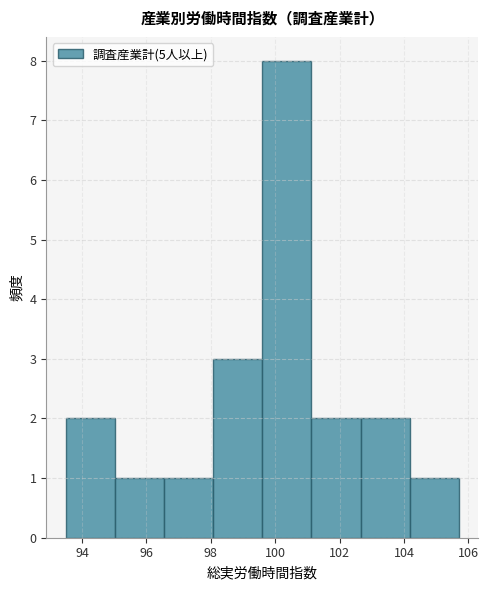

Reading left to right, list every bar in this chart as the range it spans on the x-axis followed by its height. Neither the bar edges nor the heights are printed on the chart, so give them approximately, as read against the axes.

93.6 to 95.0: 2
95.0 to 96.6: 1
96.6 to 98.0: 1
98.0 to 99.6: 3
99.6 to 101.2: 8
101.2 to 102.6: 2
102.6 to 104.2: 2
104.2 to 105.8: 1